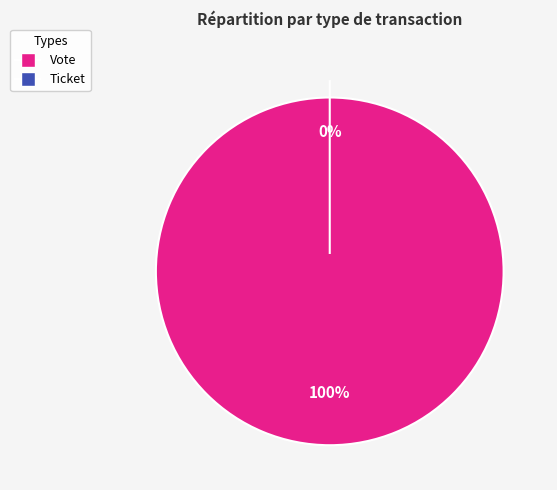

Which slice is the smallest?

Ticket